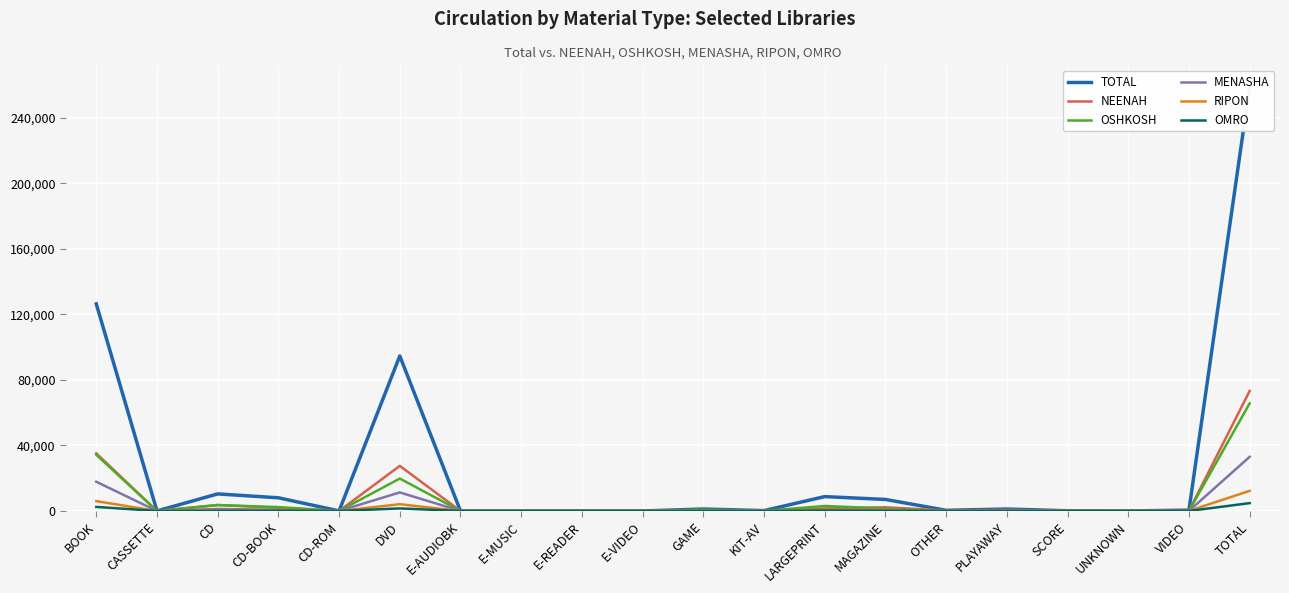

The value of RIPON at DVD is 4139. True or false?

True